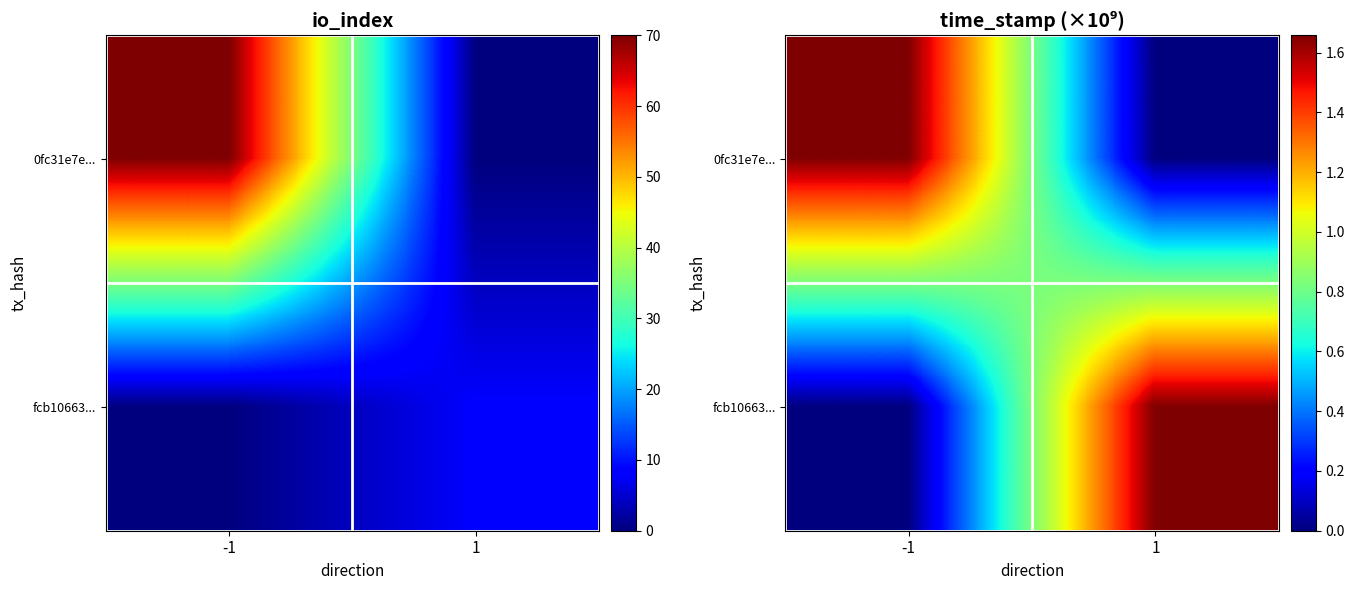

True or false: 0fc31e7e... has a value of 0.4 at -1.

False